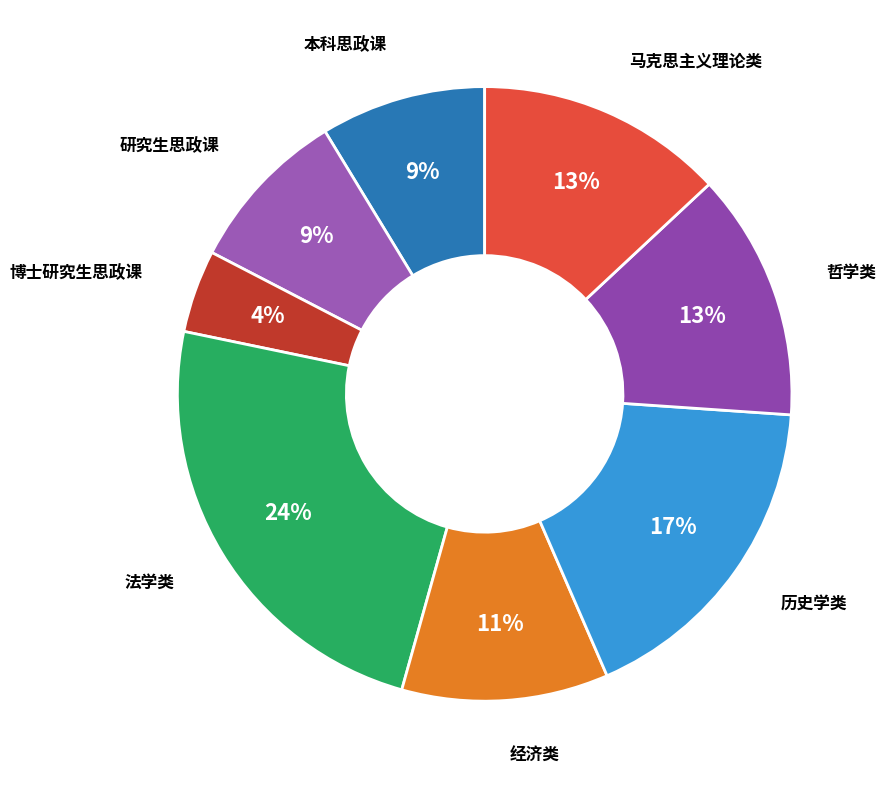

Which slice is the smallest?

博士研究生思政课